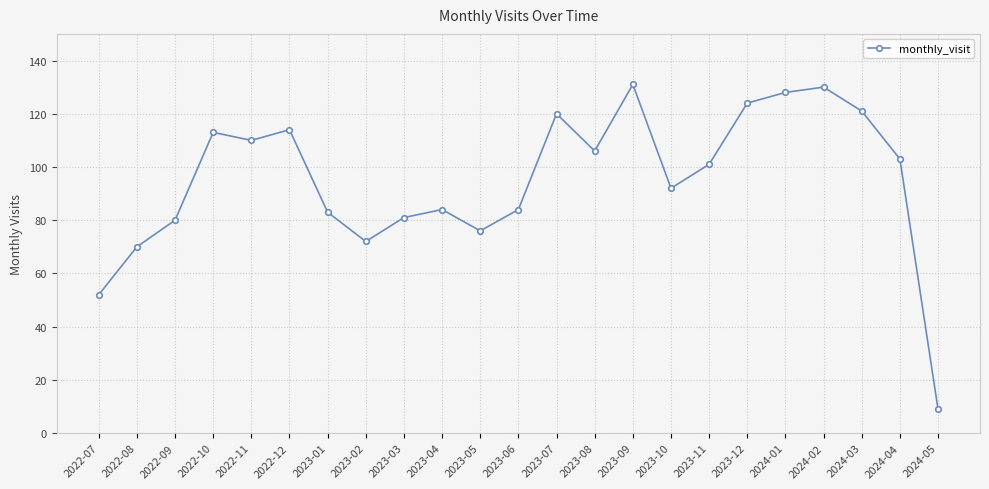

How many values are below 101?

11